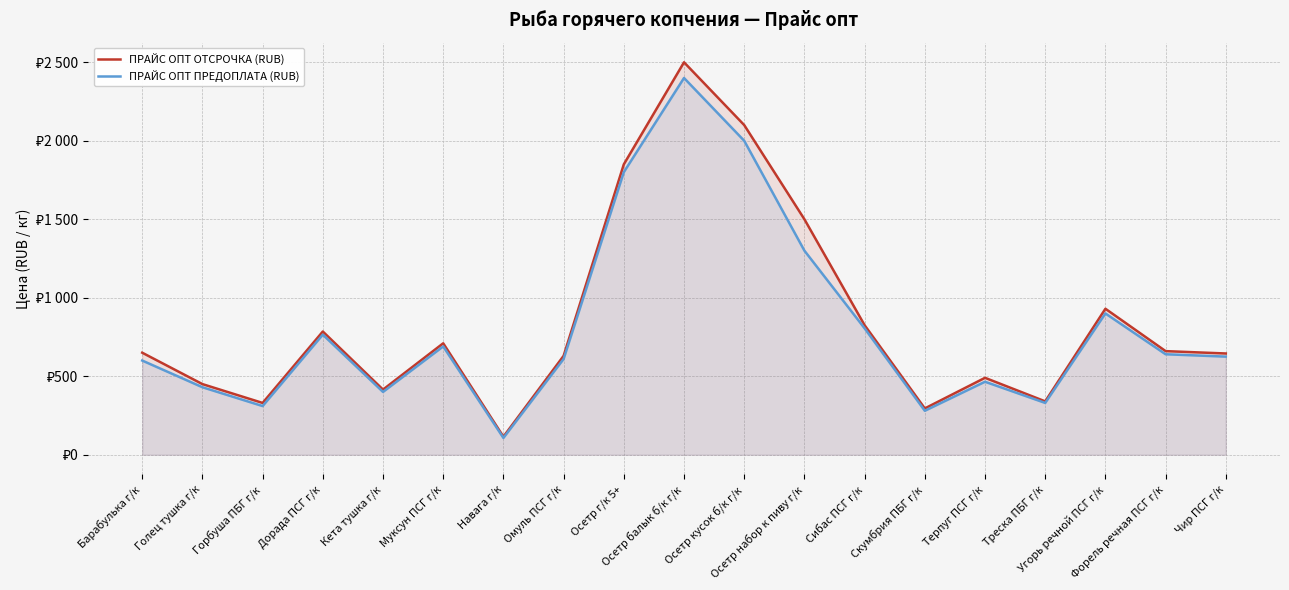

Which label corresponds to the largest value in the chart?

Осетр балык б/к г/к